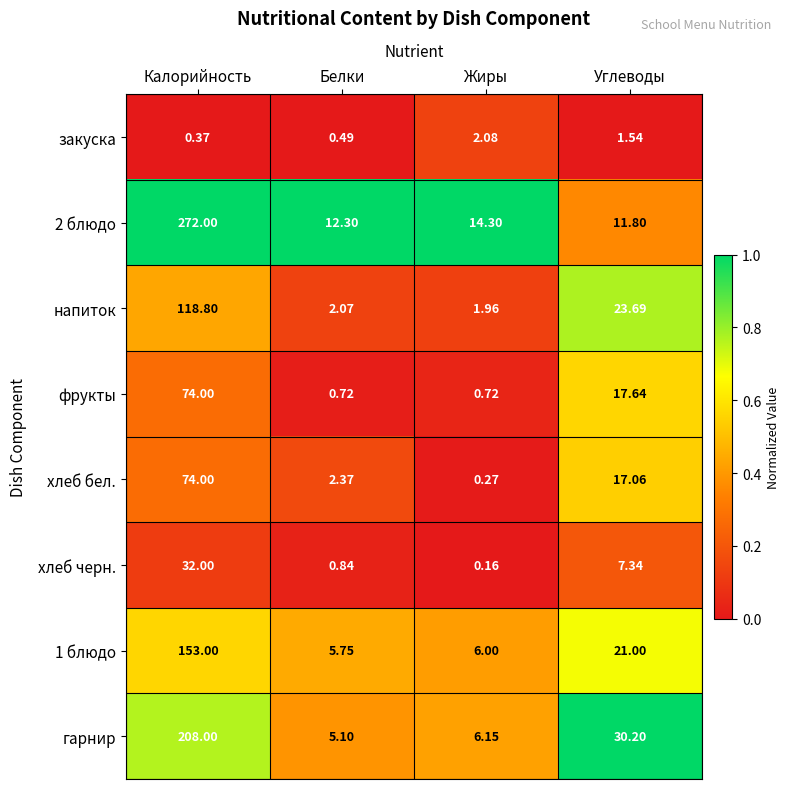

Which series changed the most between Жиры and Углеводы?

гарнир